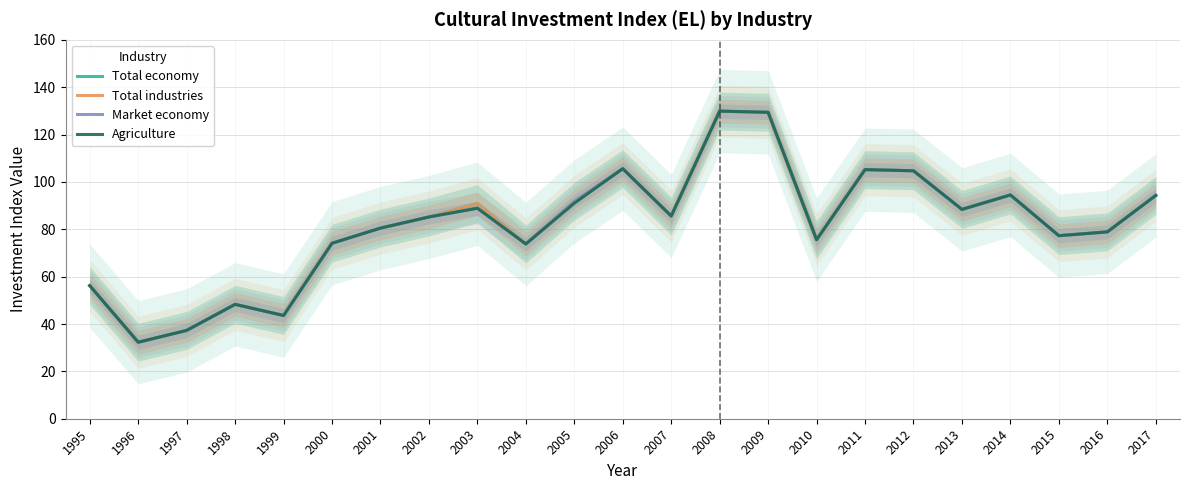

True or false: Market economy has a value of 140.3 at 2001.

False